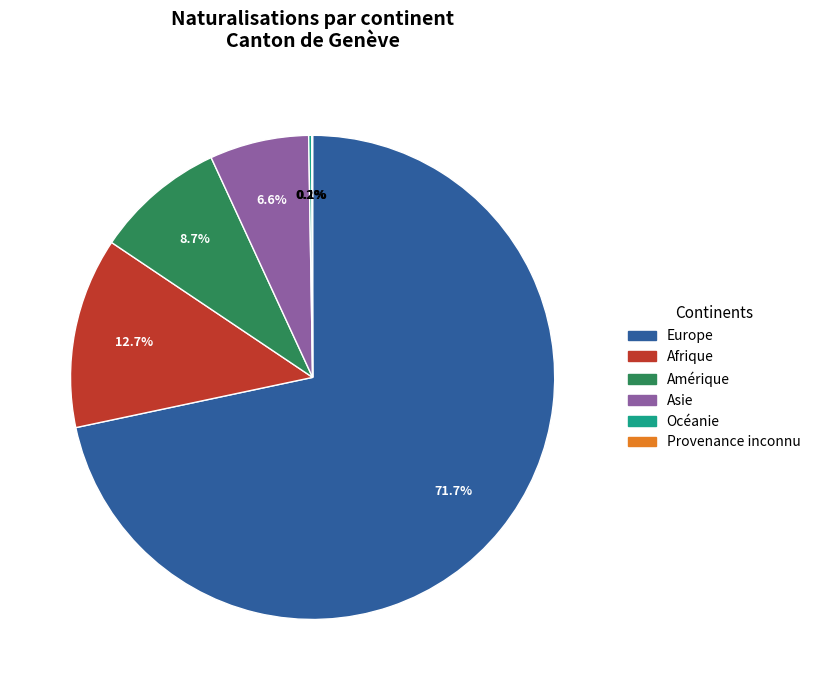

Which category has the biggest portion of the pie?

Europe